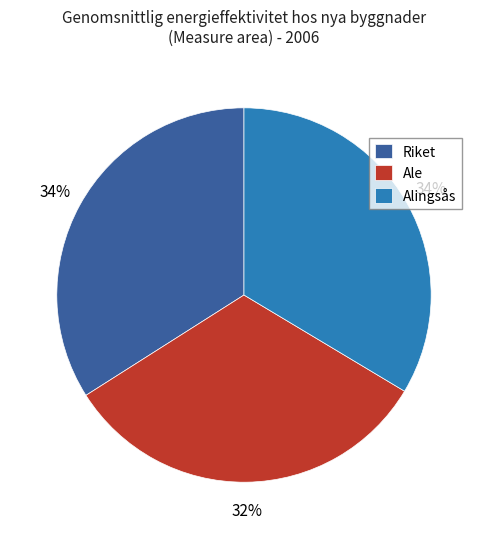

Which category has the smallest portion of the pie?

Ale